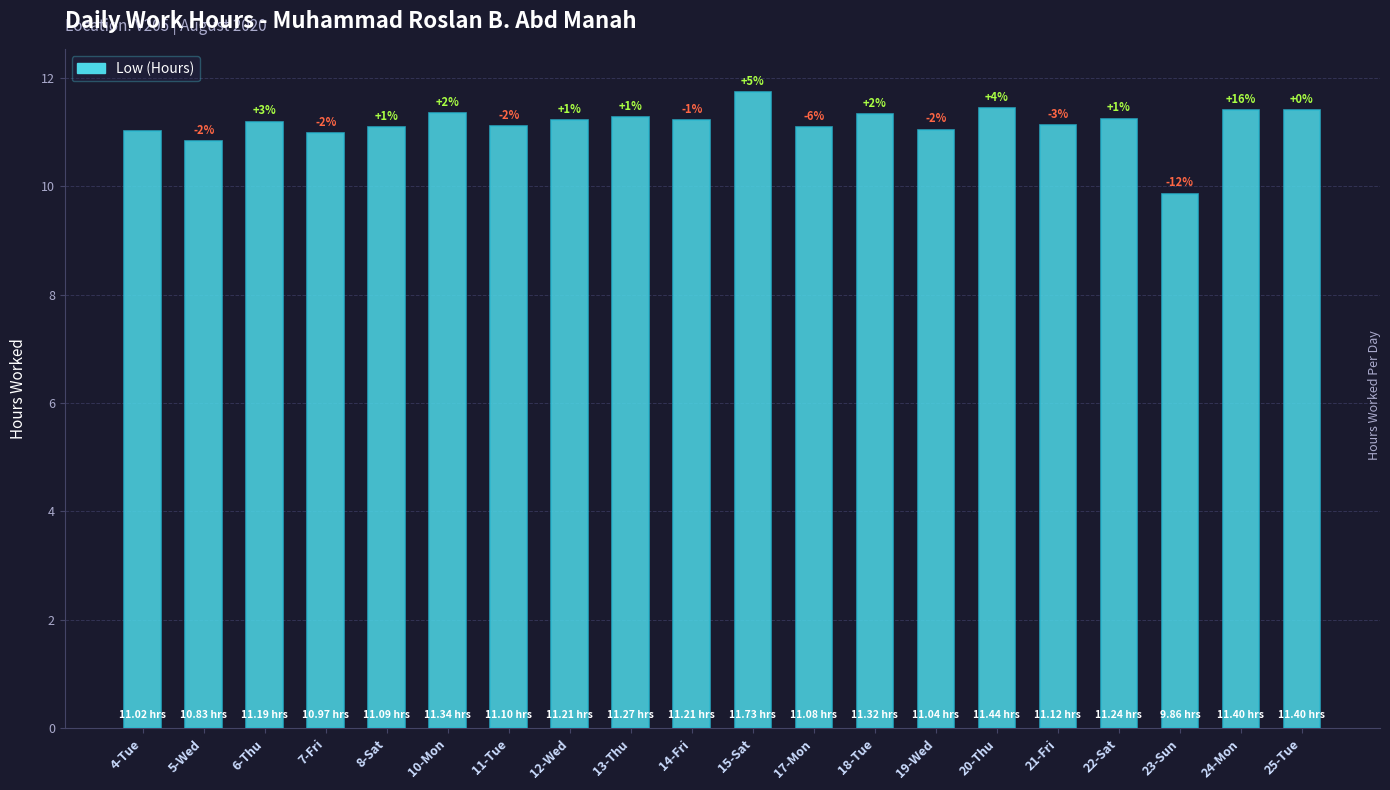

True or false: the data shows 16.5 at 24-Mon.

False